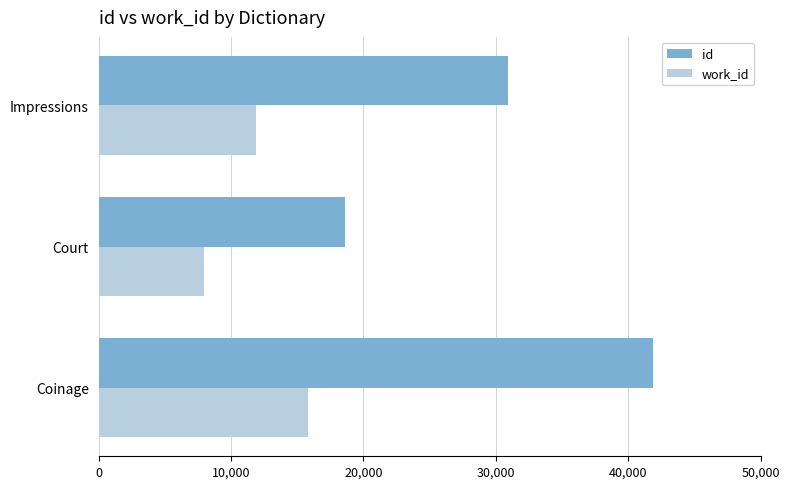

How many data points in id are less than 30885?

1